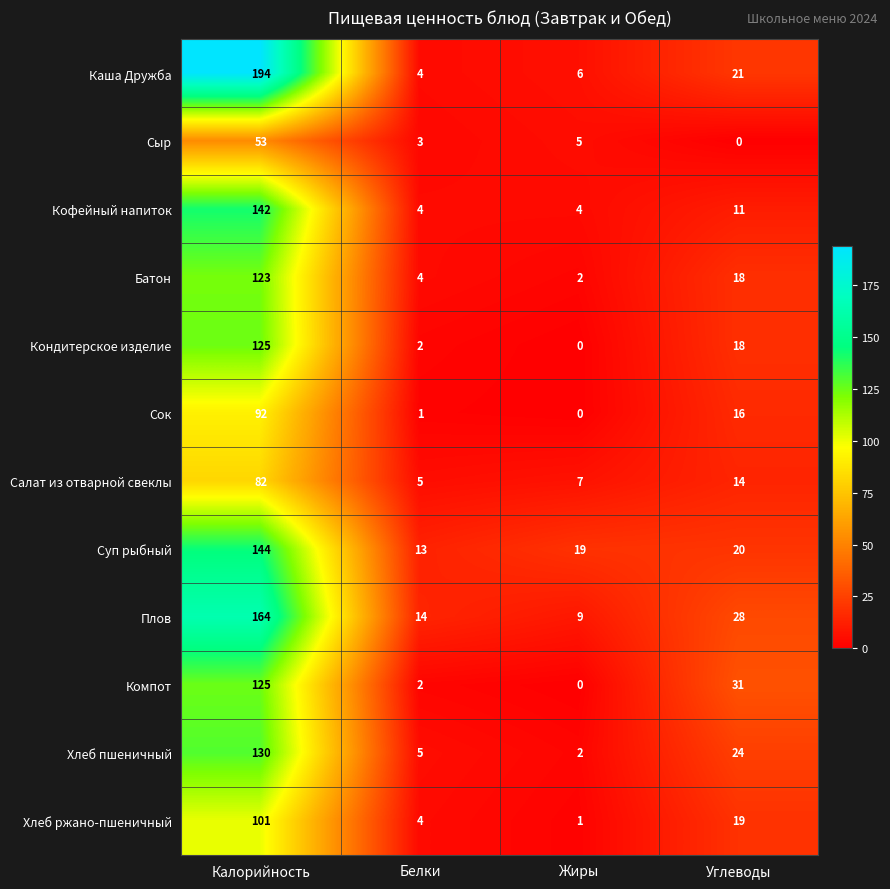

What is the difference between the Кондитерское изделие values at Жиры and Углеводы?

18